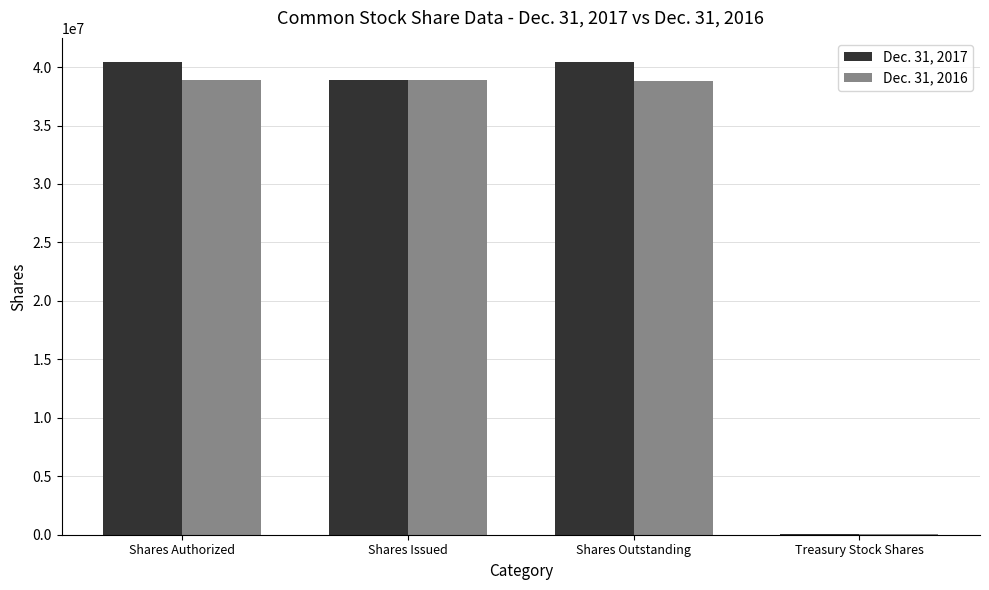

Is it true that Dec. 31, 2016 equals 38816474 at Shares Outstanding?

True